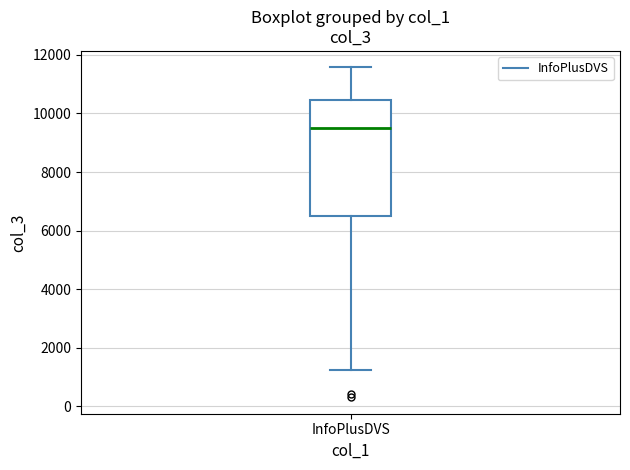

Read this box plot against the y-axis: the position of the median line, the range covered by the box, and the ends of both whiskers. The values are not printed on the chart, so give them approximately, as read against the axis.

median 9400, box 6400 to 10400, whiskers 1200 to 11600